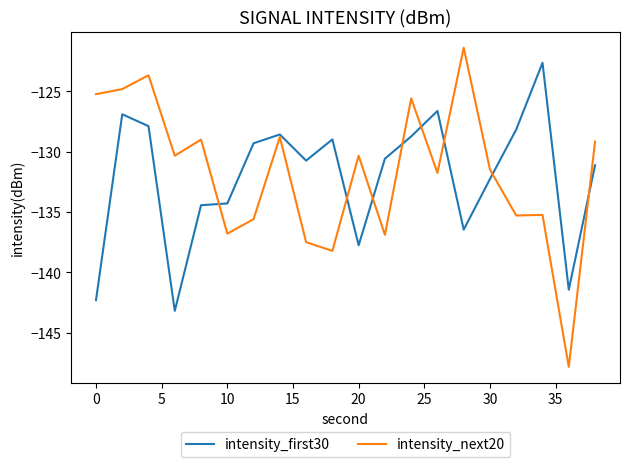

Does the chart have visible grid lines?

No